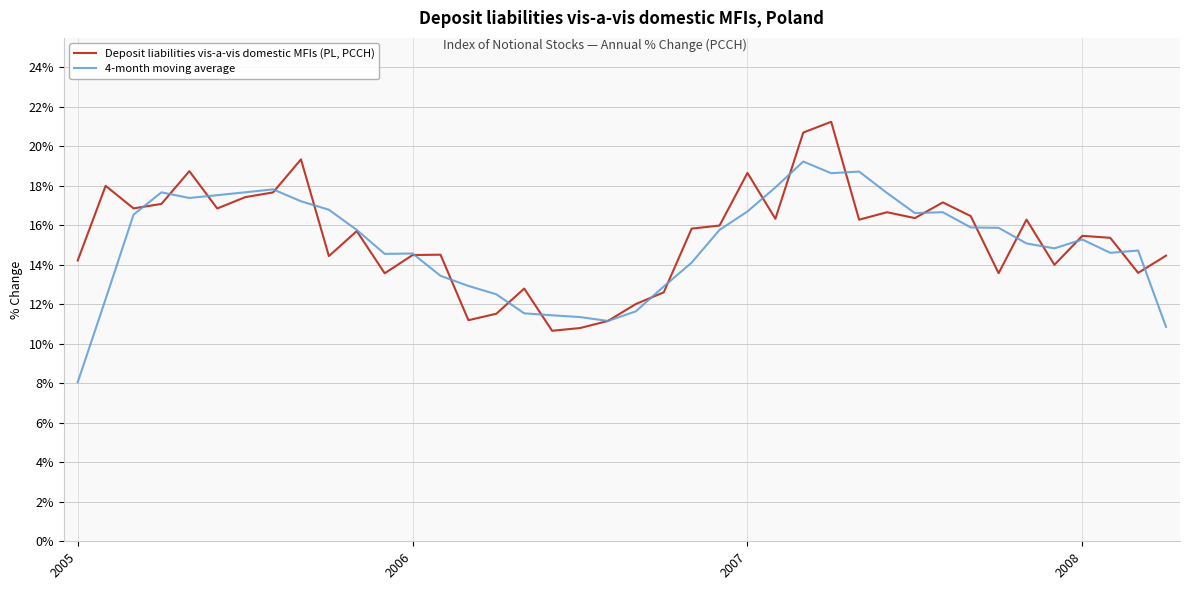

List the series in order of their overall mean, lowest first.

4-month moving average, Deposit liabilities vis-a-vis domestic MFIs (PL, PCCH)